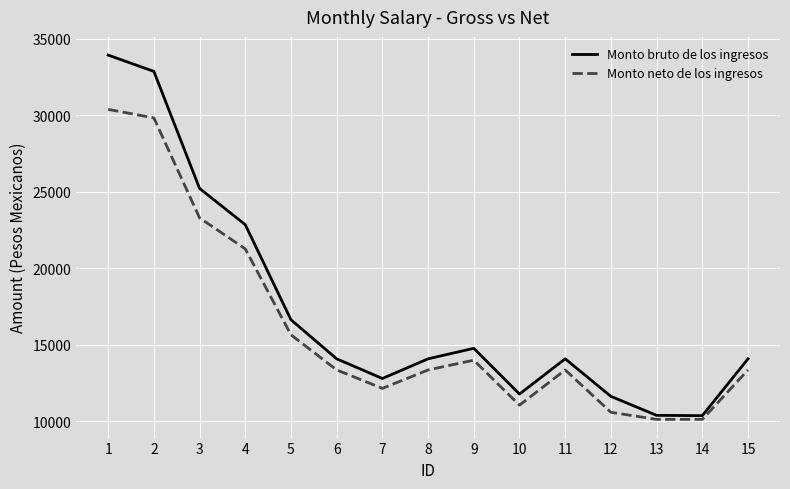

Which series has the largest range (max minus min)?

Monto bruto de los ingresos